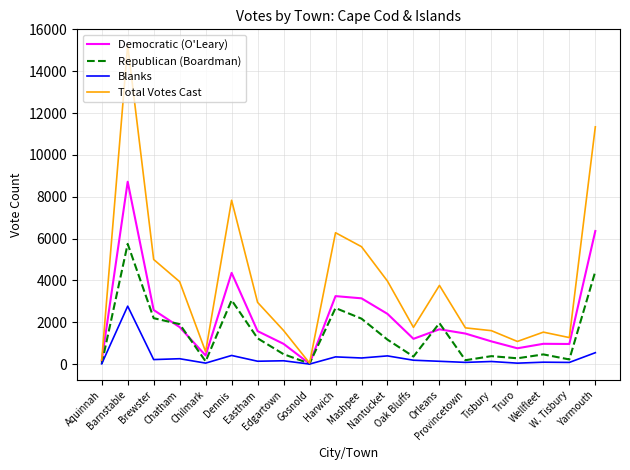

What is the greatest value displayed?

15244